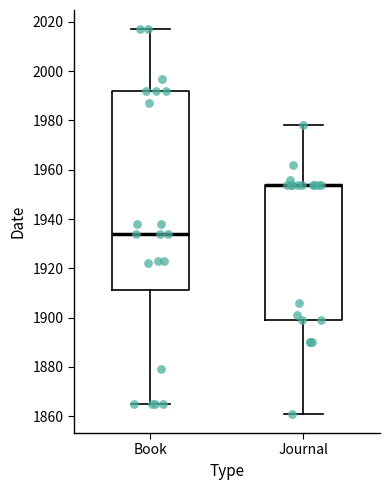

Reading left to right, read every box against the y-axis: the position of its median line, the range the box covers, and the ends of its whiskers. The values are not printed on the chart, so give them approximately, as read against the axis.

Book: median 1934, box 1912 to 1992, whiskers 1866 to 2018
Journal: median 1954 (drawn on the box's upper edge), box 1900 to 1954, whiskers 1862 to 1978